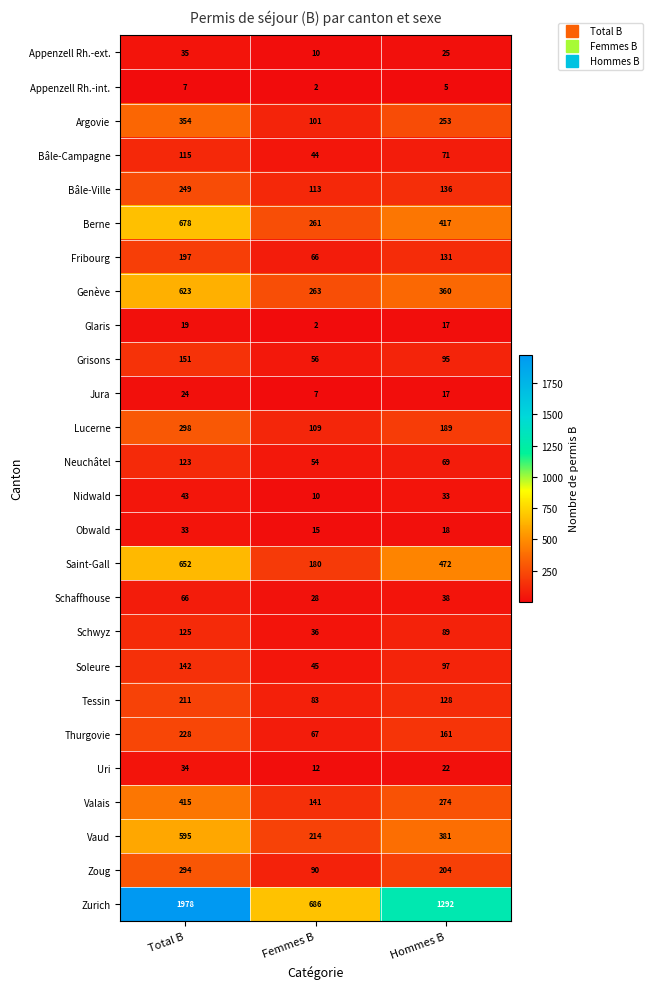

How many distinct data groups are displayed?

26